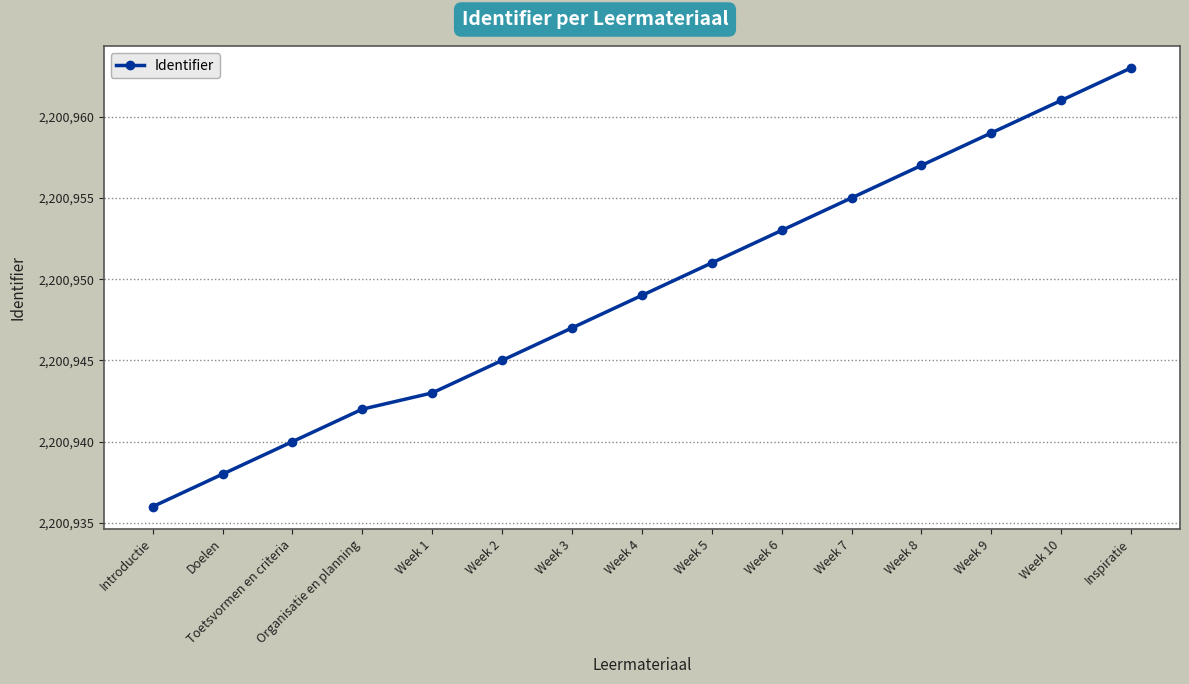

Is it true that the value at Organisatie en planning is 2200942?

True